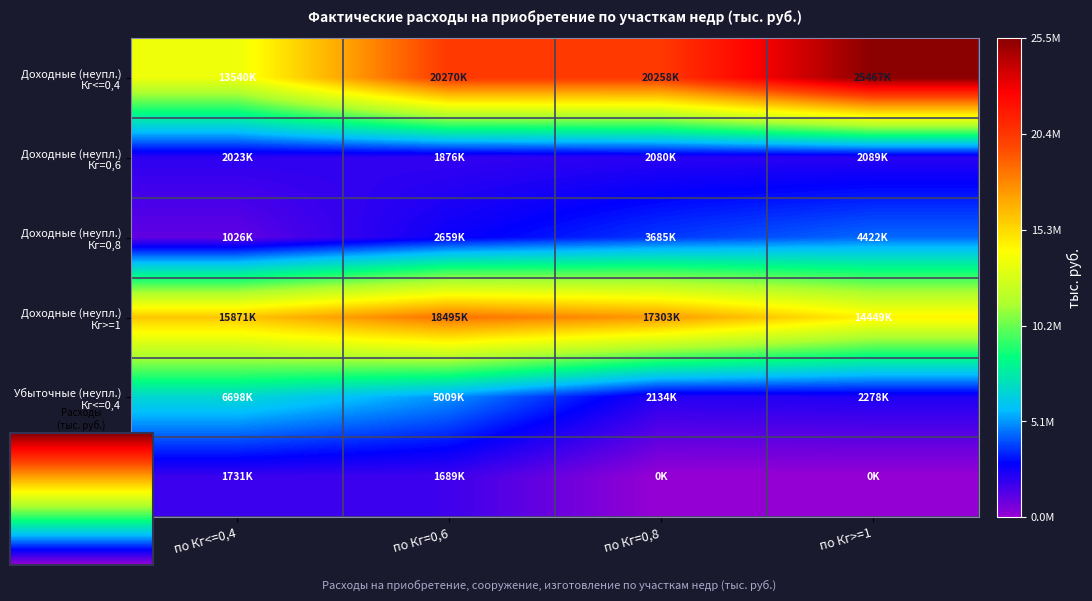

Which has a higher value, по Кг<=0,4 or по Кг=0,8?

по Кг=0,8